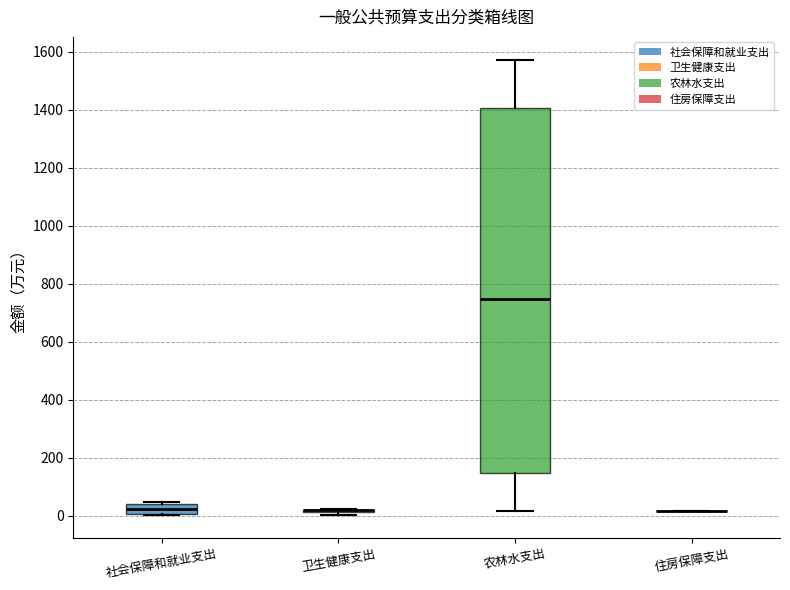

Reading left to right, transcribe this box plot: for each box, give where its median line is, the range the box spans, and where its two whiskers end, as read against the y-axis. The values are not printed on the chart, so give them approximately, as read against the axis.

社会保障和就业支出: median 20, box 0 to 40, whiskers 0 to 40 (just above the box's upper edge)
卫生健康支出: box collapsed to a line at 20, whiskers 0 to 20
农林水支出: median 740, box 140 to 1400, whiskers 20 to 1580
住房保障支出: box collapsed to a line at 20, whiskers 20 to 20